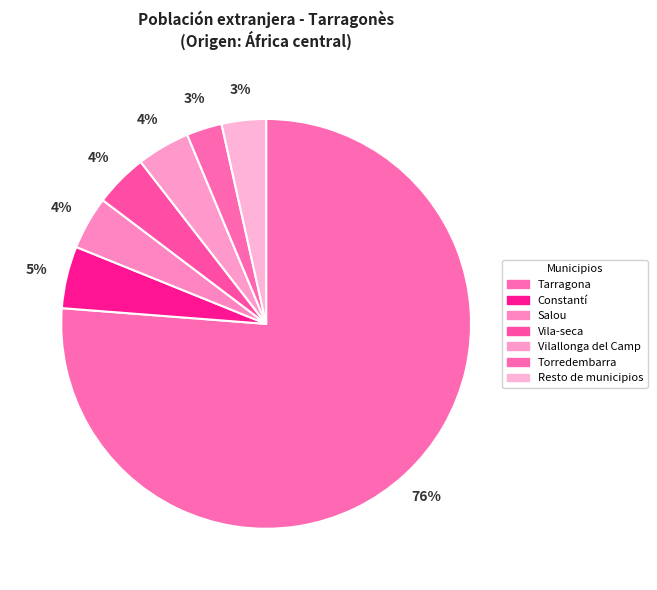

Combined, do Vila-seca and Constantí account for over 50%?

No